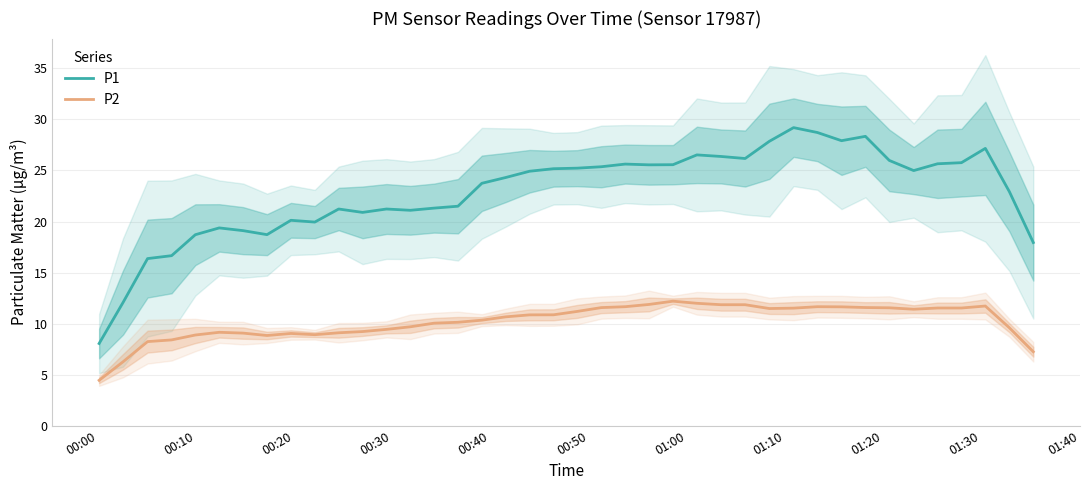

What is the maximum value shown in the chart?

29.2